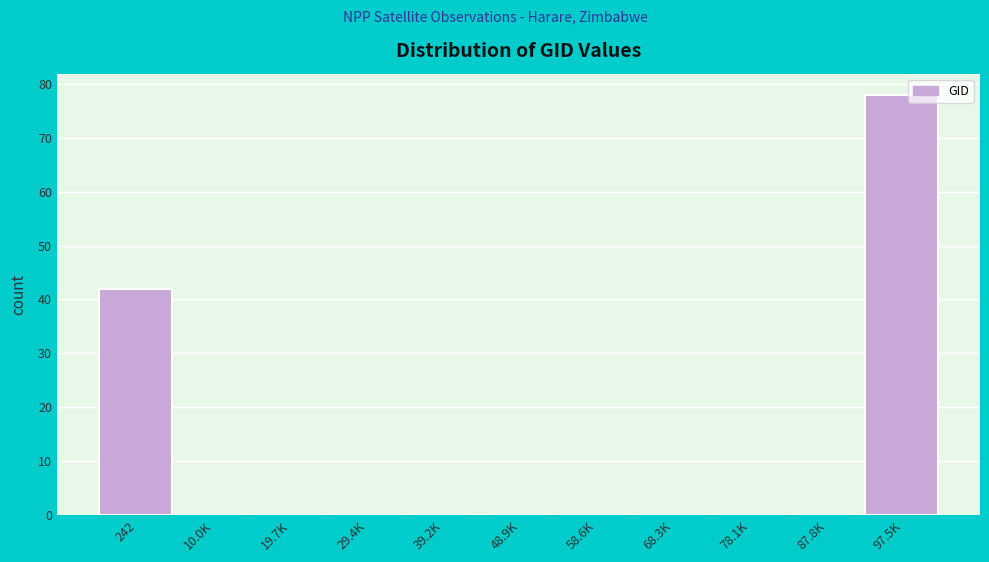

Reading right to left, what are all the values shown in this chart?

97.5K=78	87.8K=0	78.1K=0	68.3K=0	58.6K=0	48.9K=0	39.2K=0	29.4K=0	19.7K=0	10.0K=0	242=42